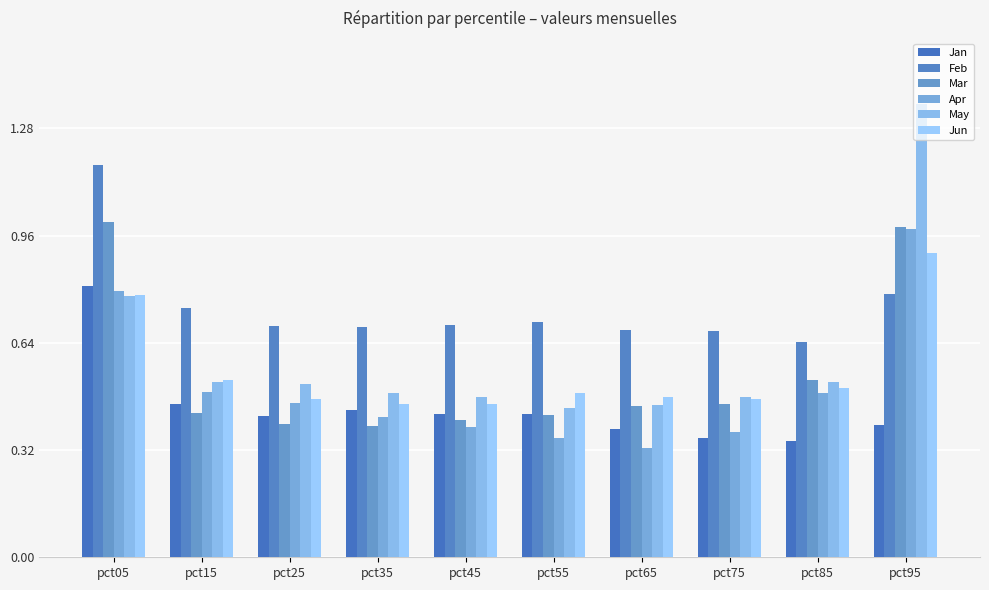

How many Feb values are between 0 and 1?

9